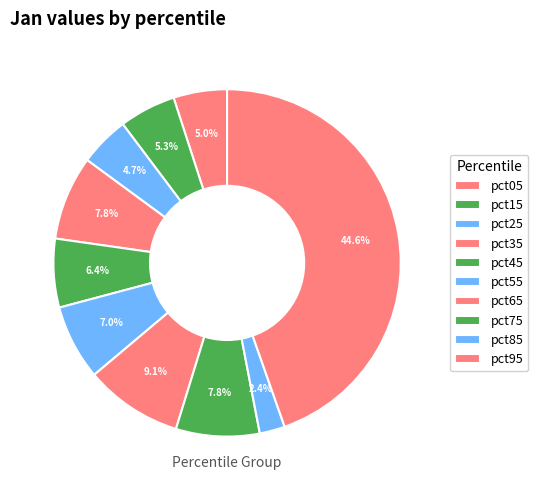

To the nearest percent, what portion does pct05 represent?

5%